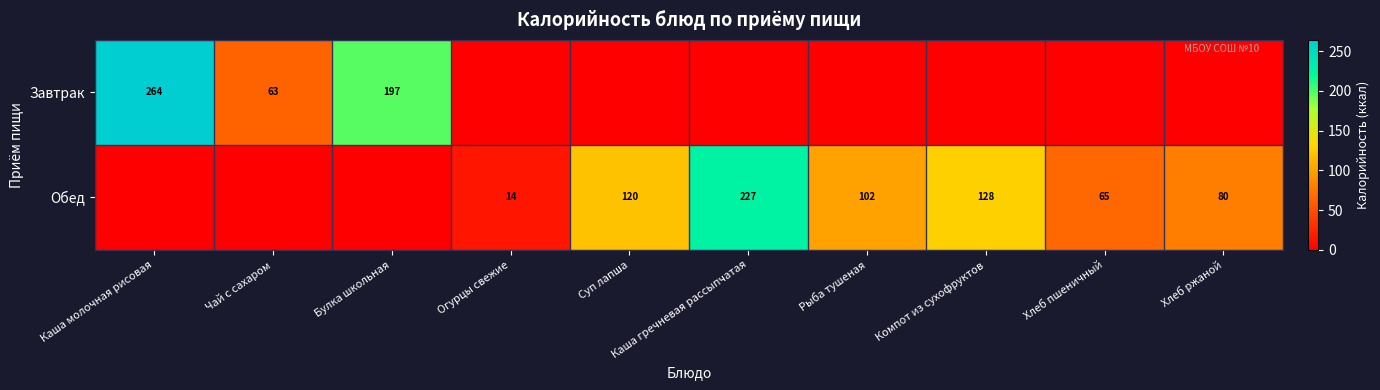

The value of Завтрак at Чай с сахаром is 33. True or false?

False